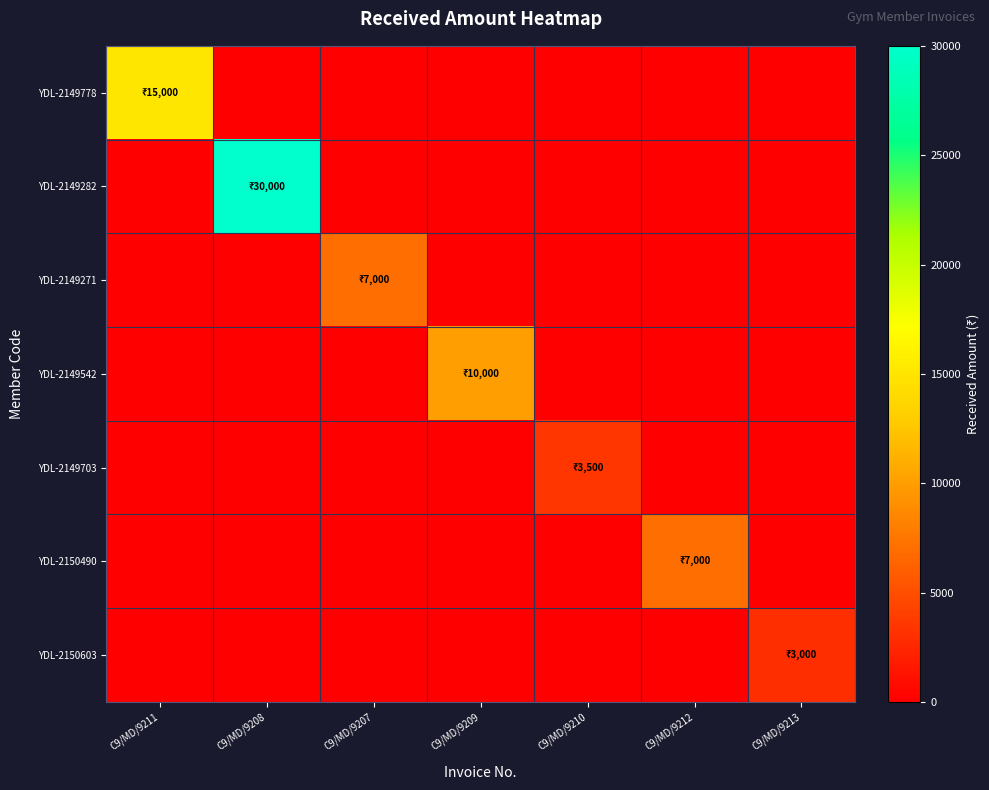

What is the total value across all series at C9/MD/9213?

3000